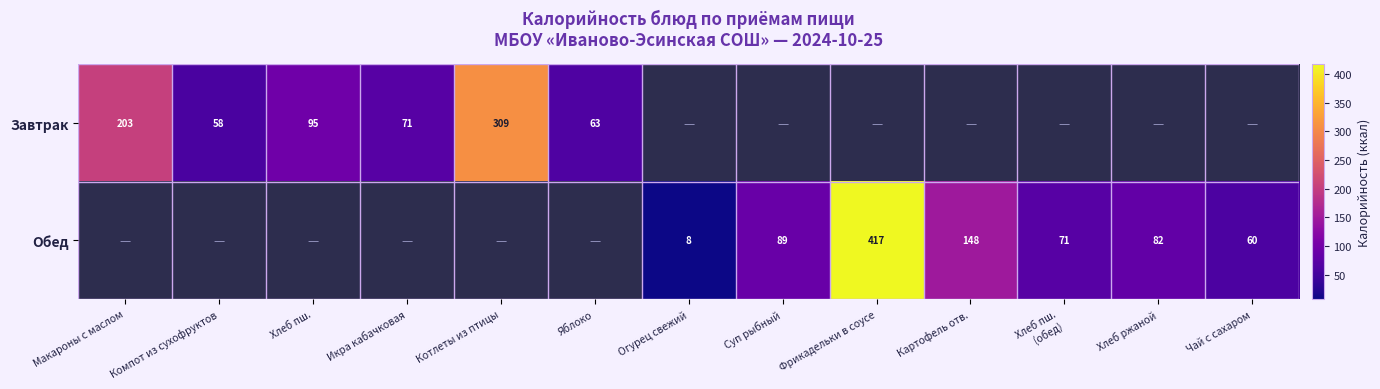

Is it true that Обед equals 19 at Суп рыбный?

False